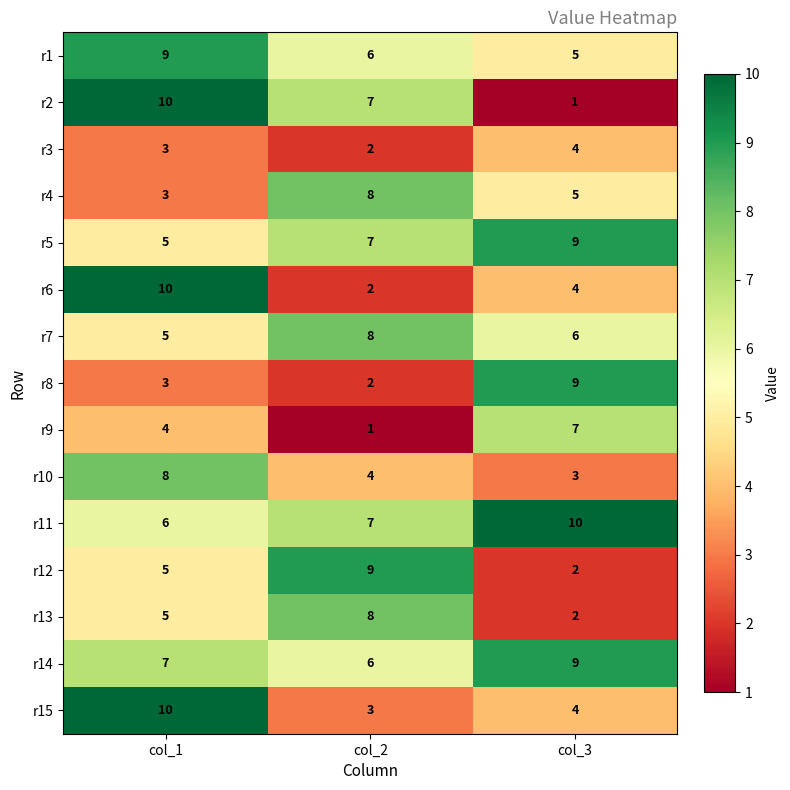

Count the number of data series in this chart.

15